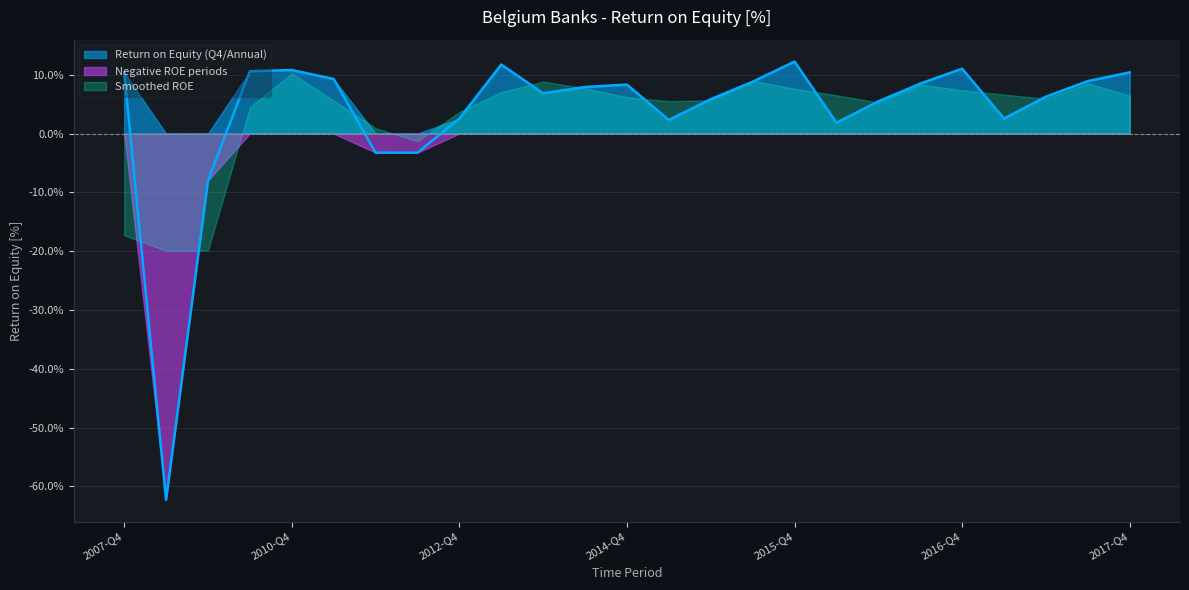

What is the sum of all Return on Equity (Q4/Annual) values?

162.7